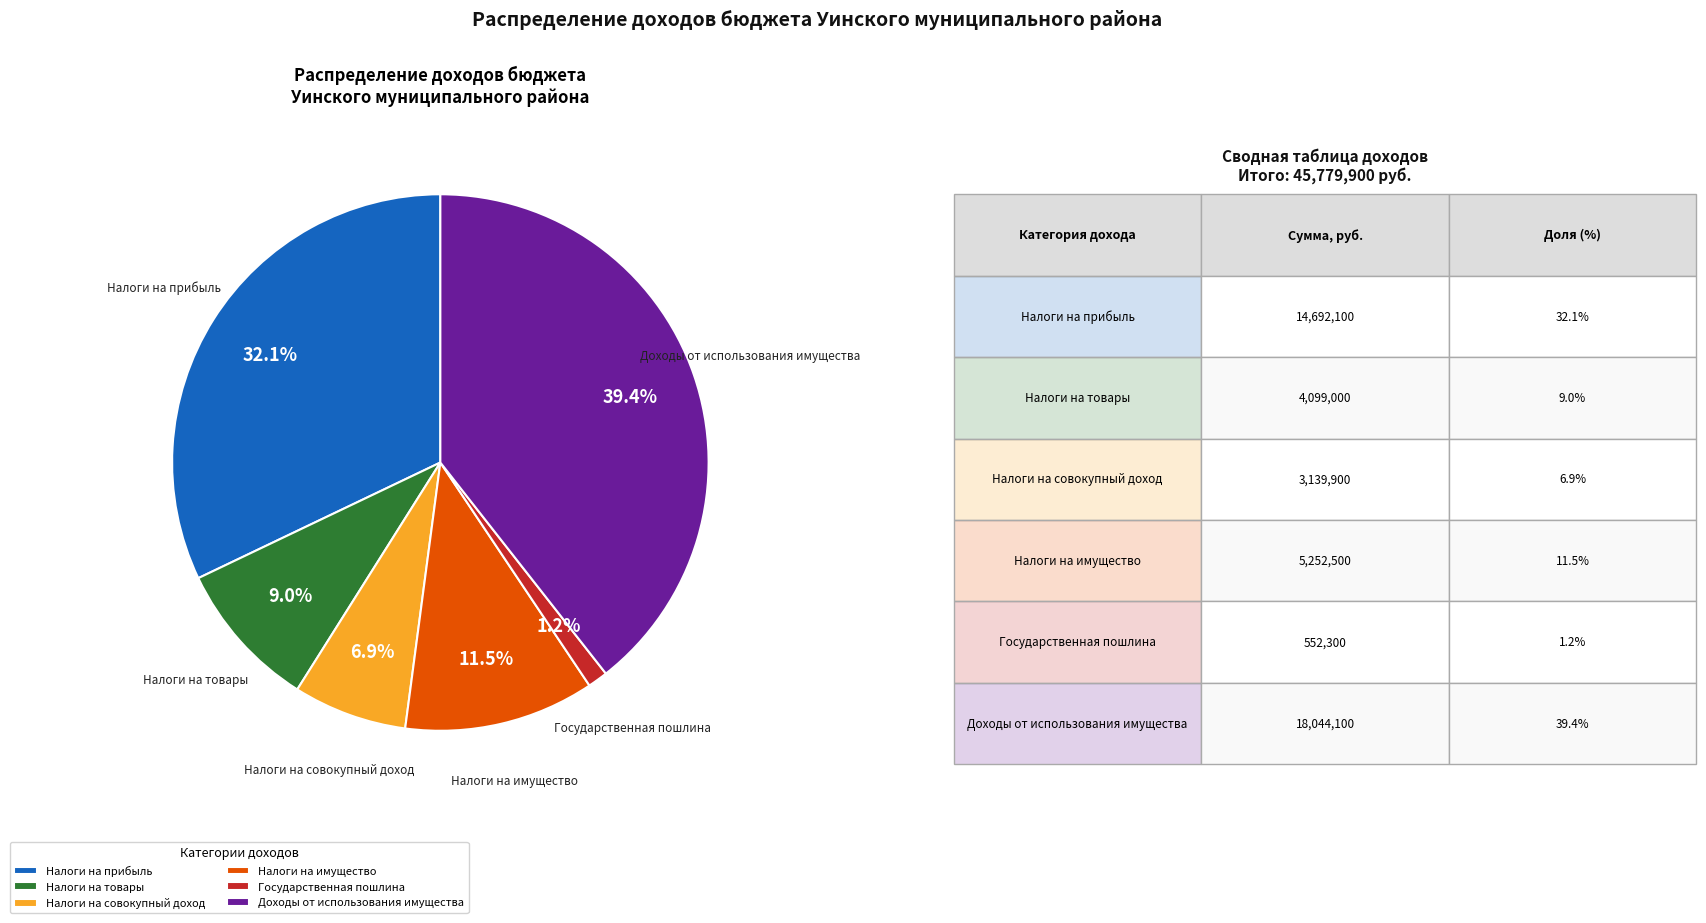

Does Государственная пошлина represent more than half of the total?

No